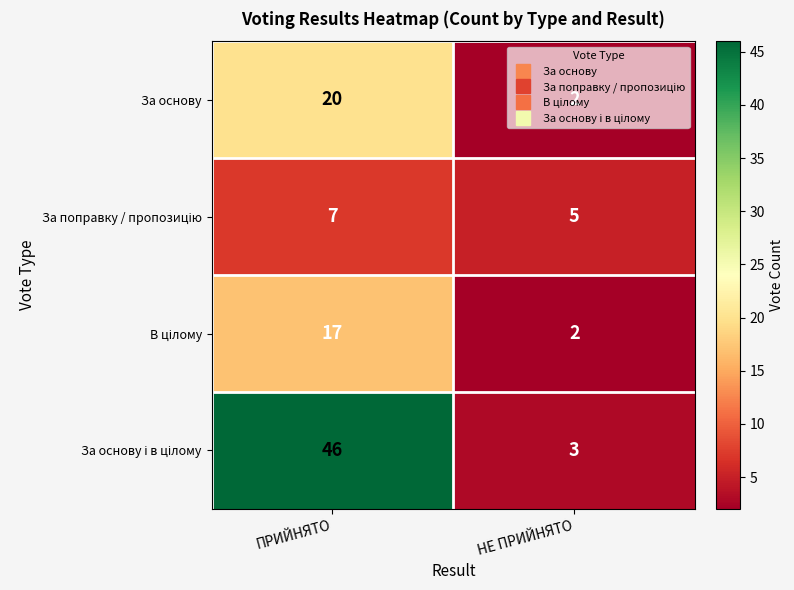

At which category is the sum across all series the highest?

ПРИЙНЯТО